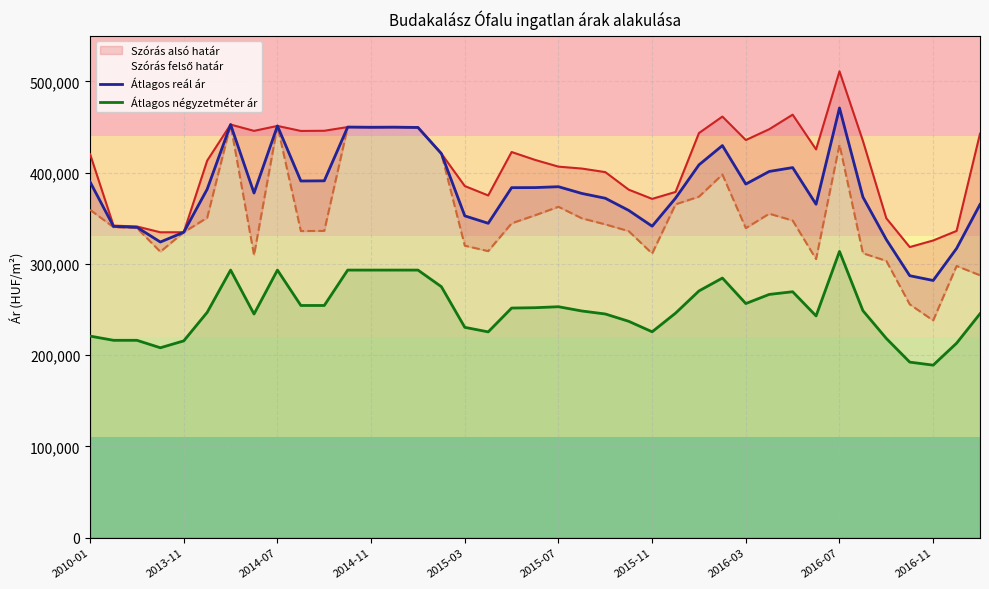

How many lines are shown in the chart?

4